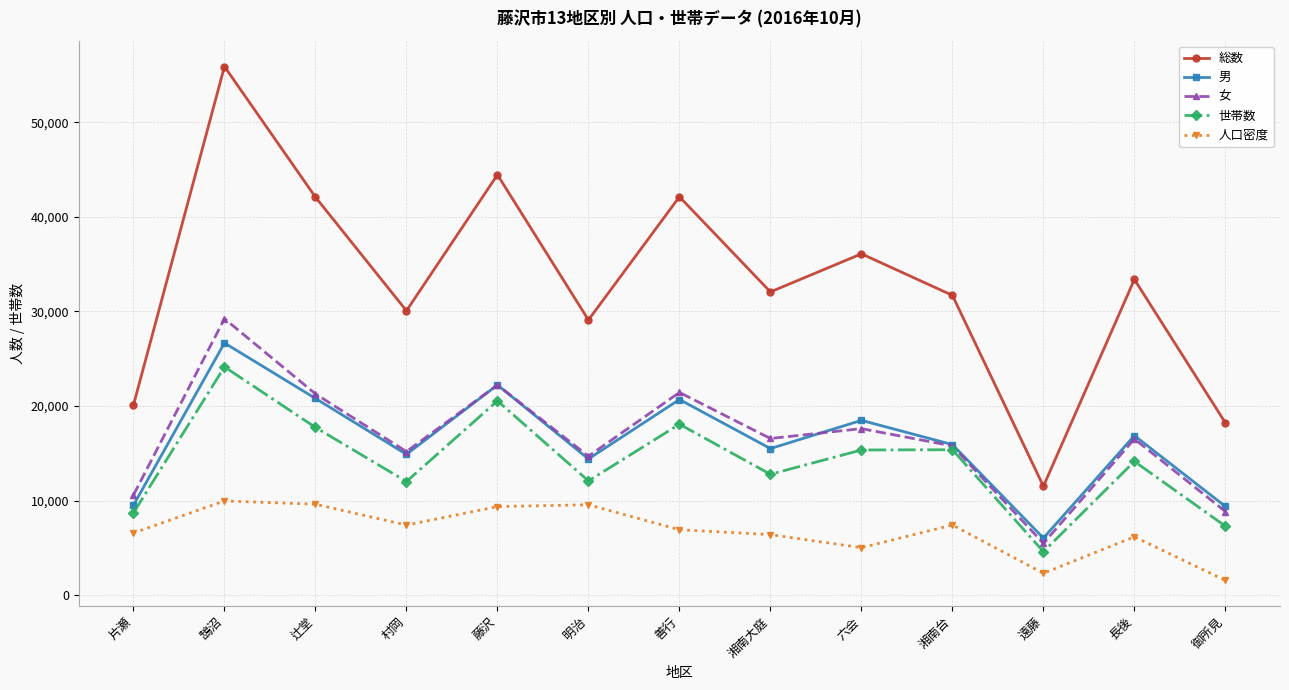

Is the value of 人口密度 at 明治 greater than the value of 世帯数 at 湘南大庭?

No